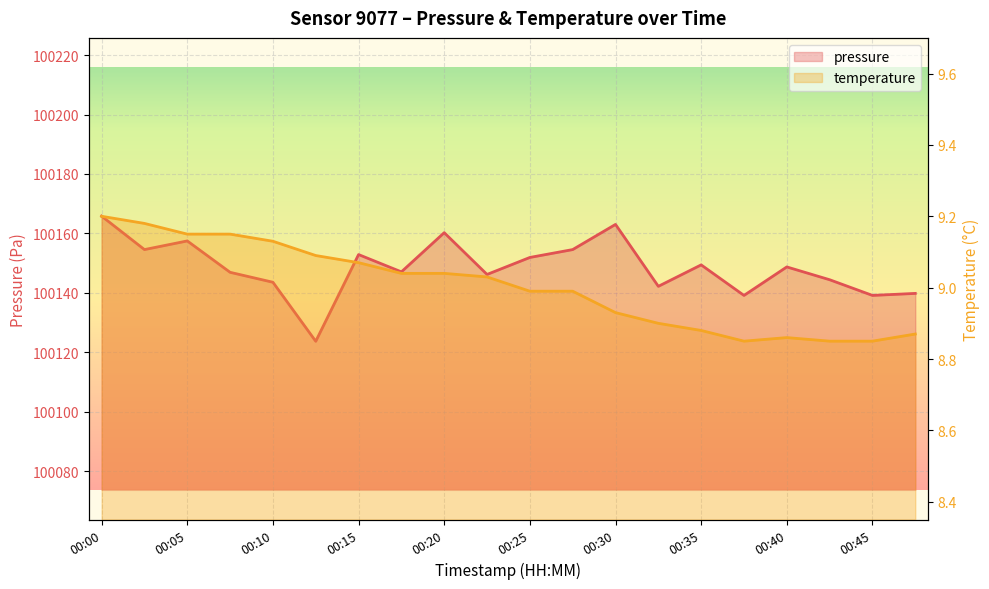

Where is the first local minimum for pressure?

00:02